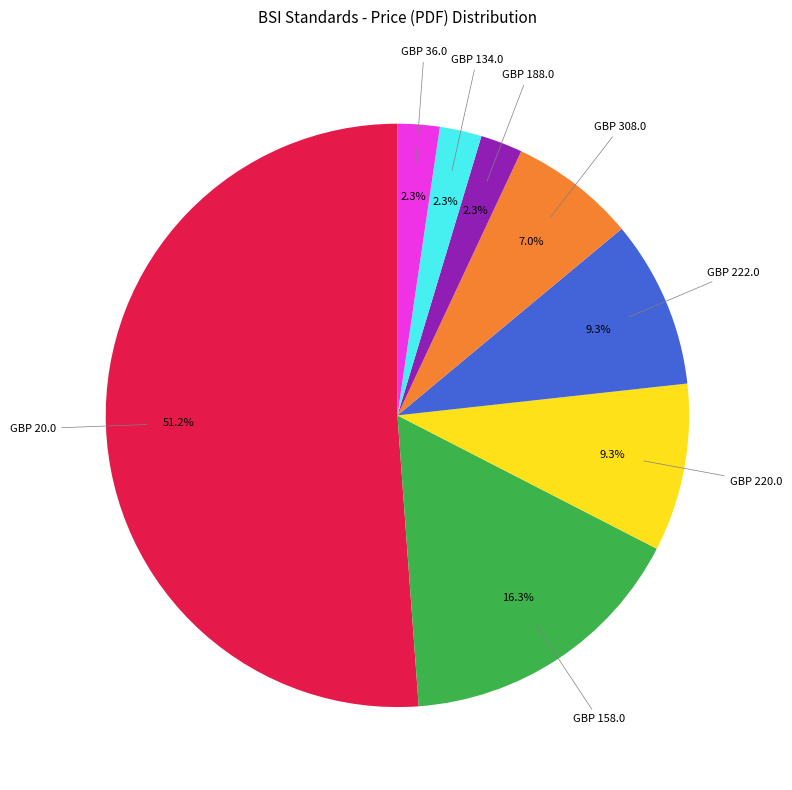

Is there a majority slice in this chart?

Yes